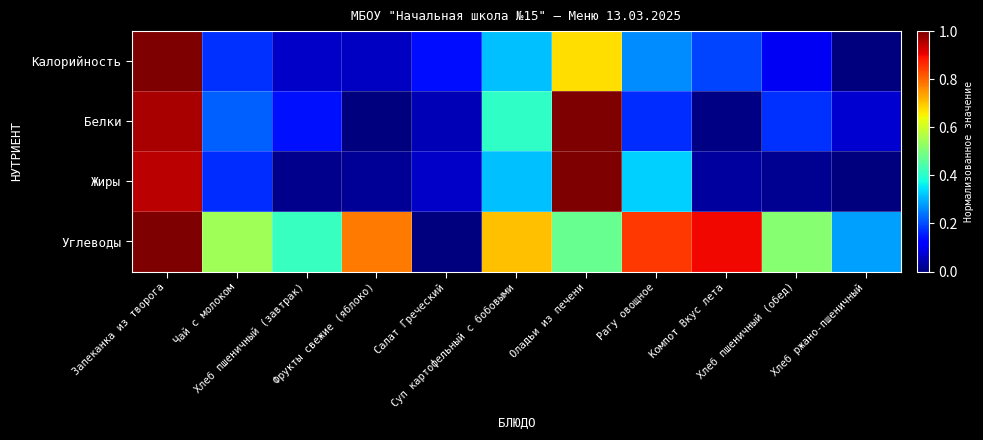

Which series has the largest total across all categories?

Углеводы